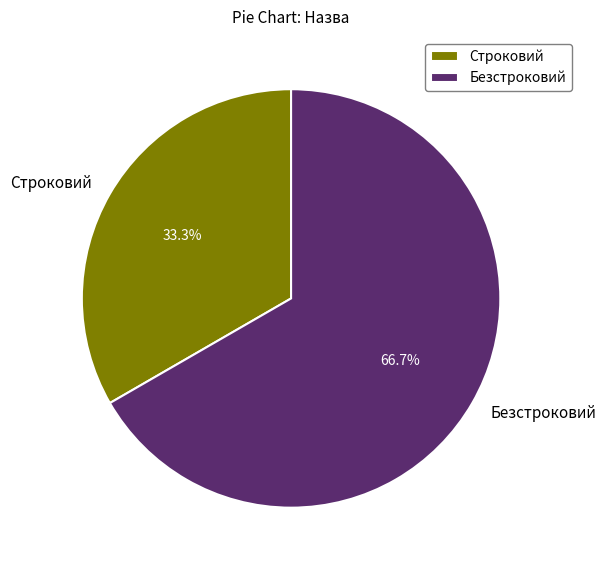

Which slice is the smallest?

Строковий